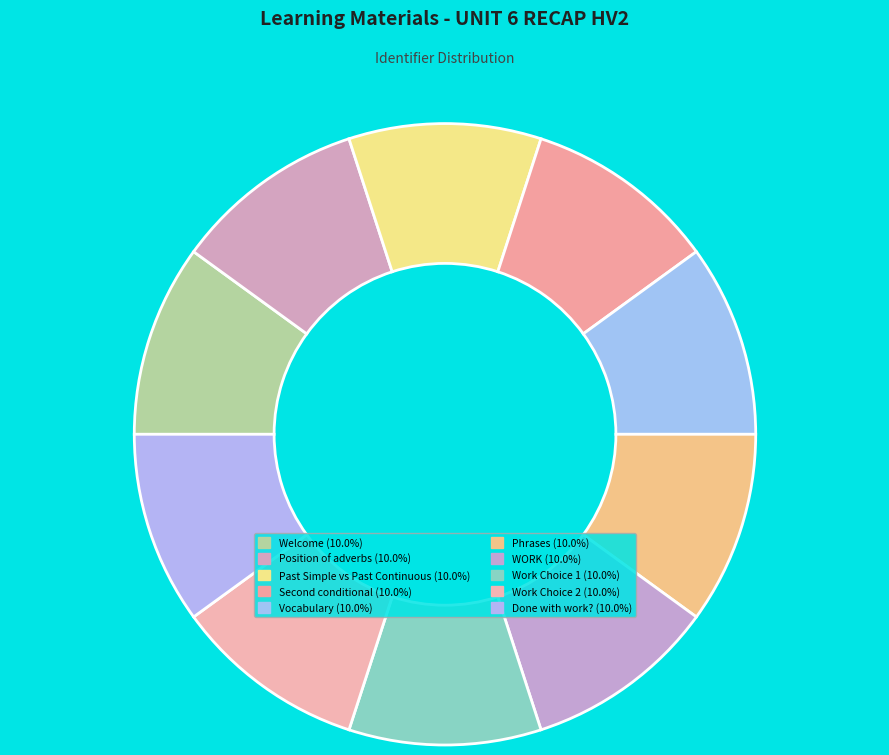

How many segments does this pie chart have?

10